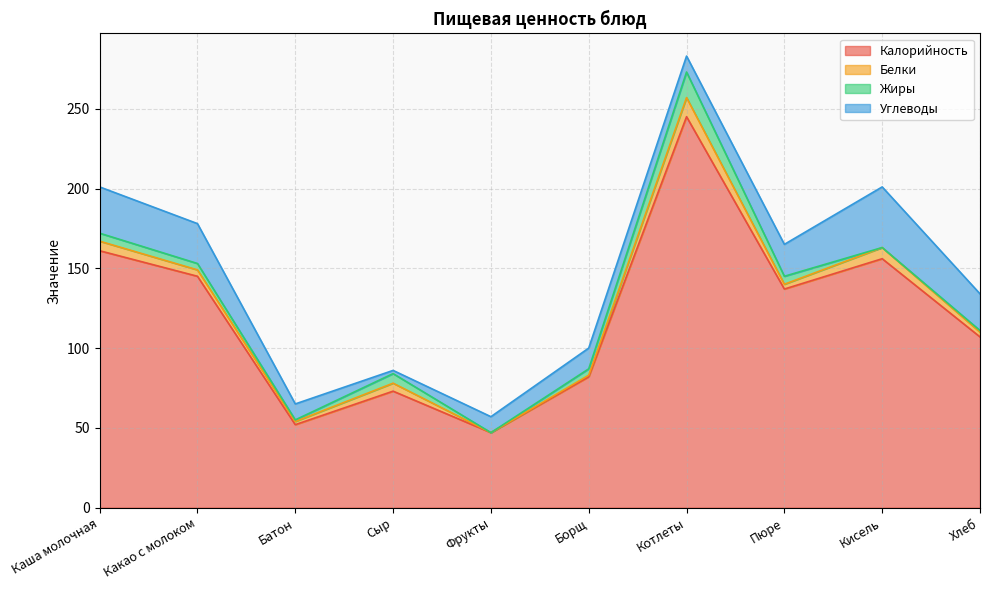

What is the highest value of the Калорийность series?

245